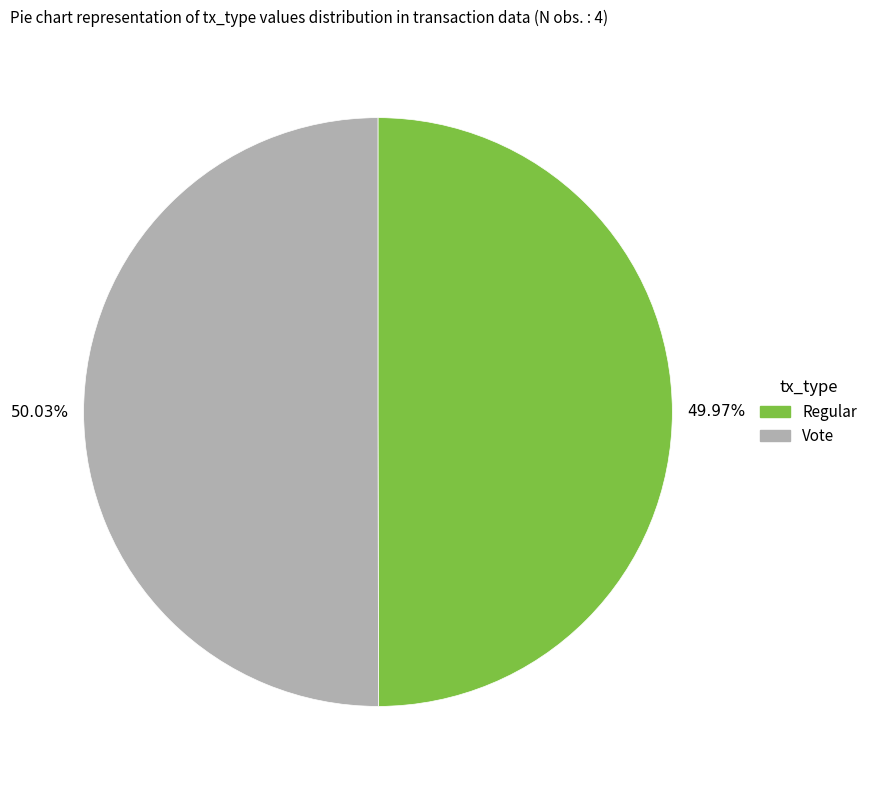

Count the number of slices in the pie.

2